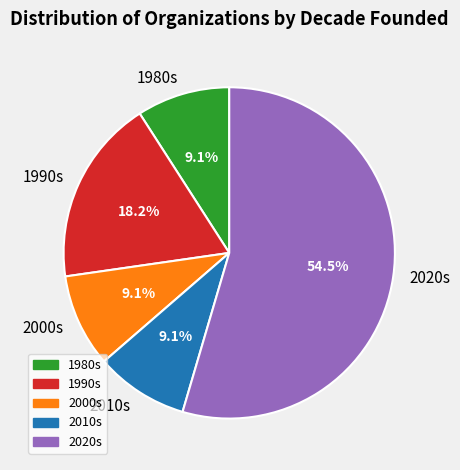

Approximately how many times larger is the value at 1980s compared to 2000s?

1.0